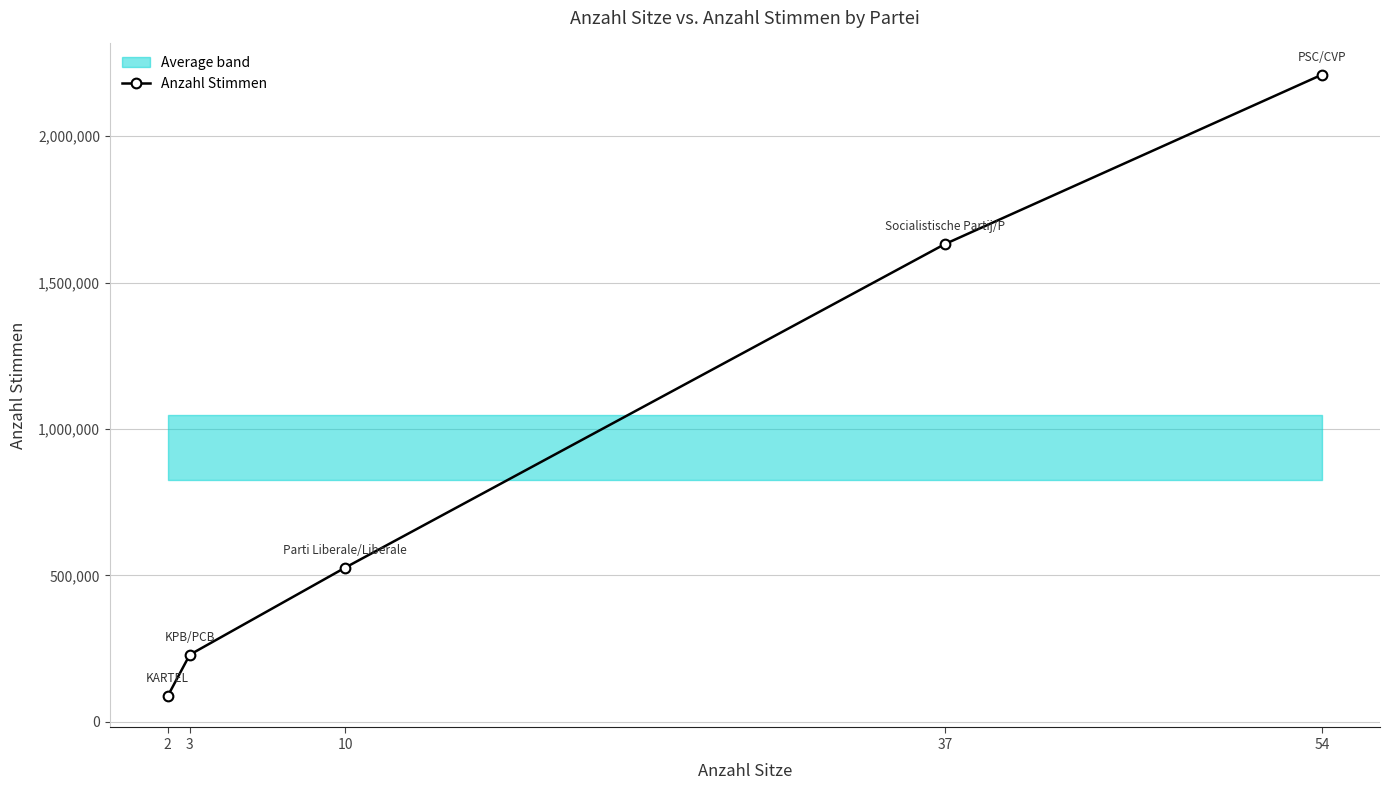

What is the difference between the values at 3 and 54?

1981619